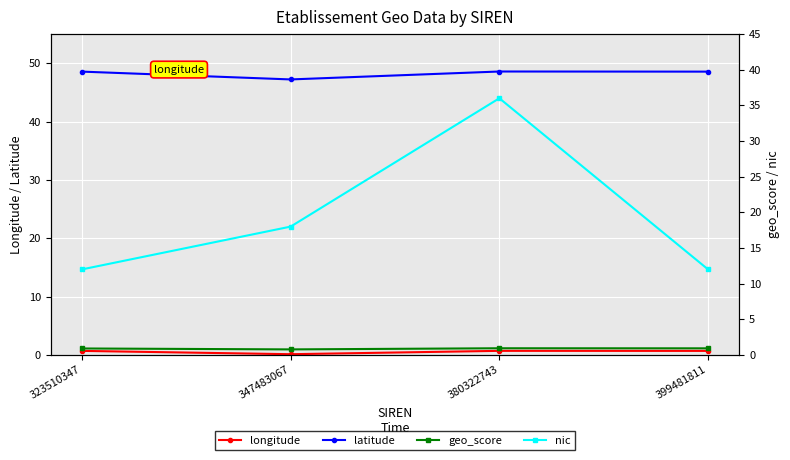

Is this an area chart (filled region under the line)?

No